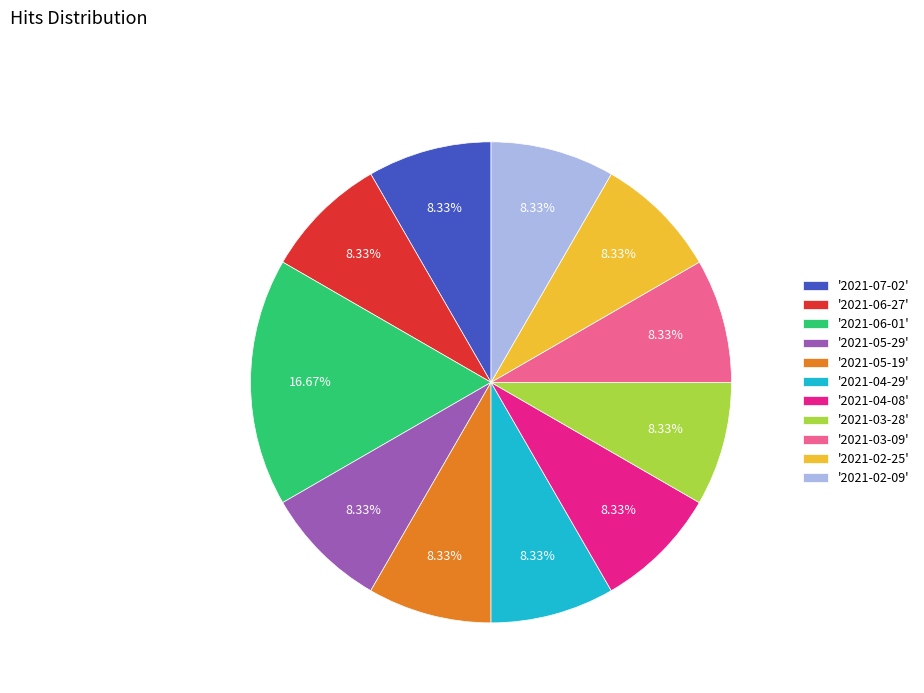

Is the sum of '2021-03-28' and '2021-04-29' greater than half?

No